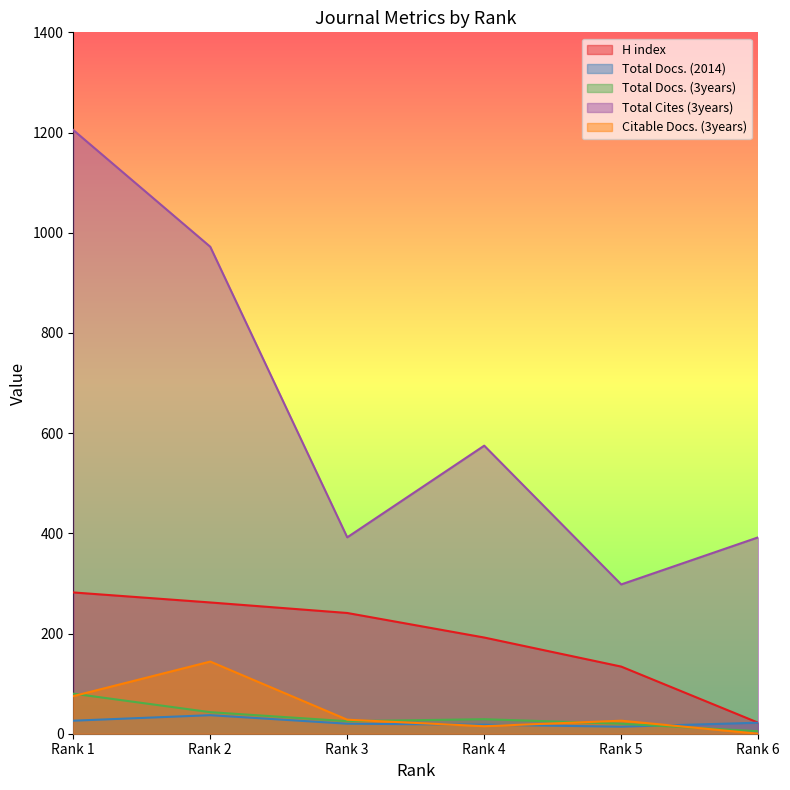

What are all the series names shown in the legend?

H index, Total Docs. (2014), Total Docs. (3years), Total Cites (3years), Citable Docs. (3years)